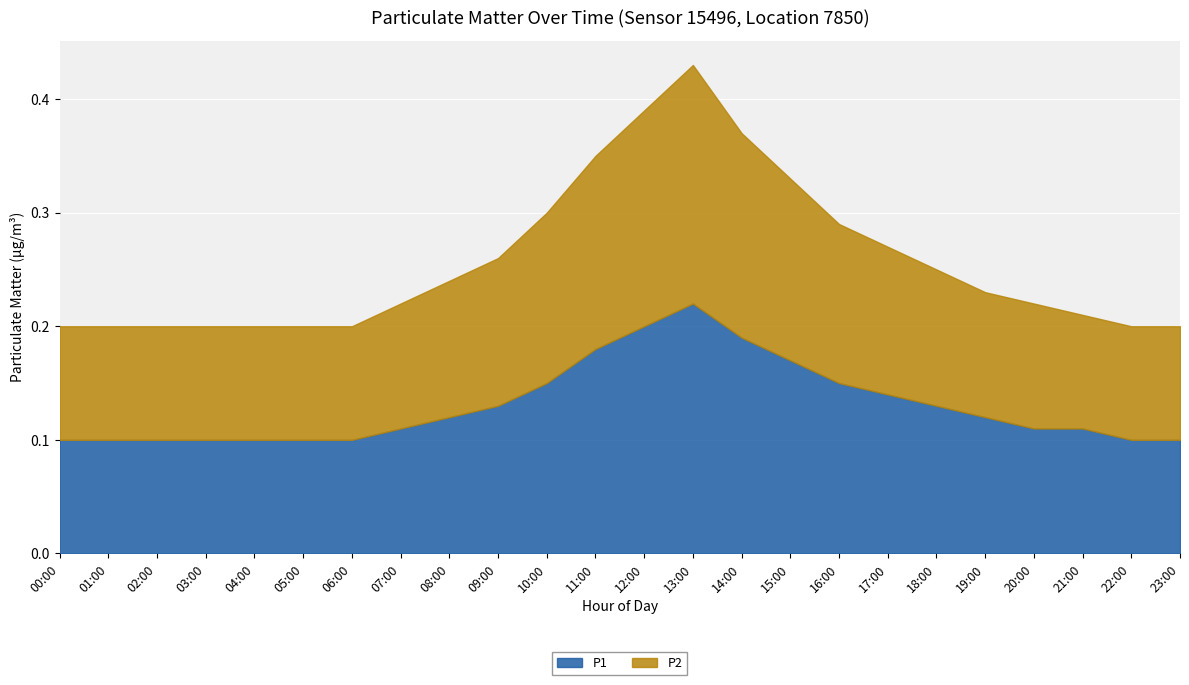

What is the maximum value for P1?

0.2